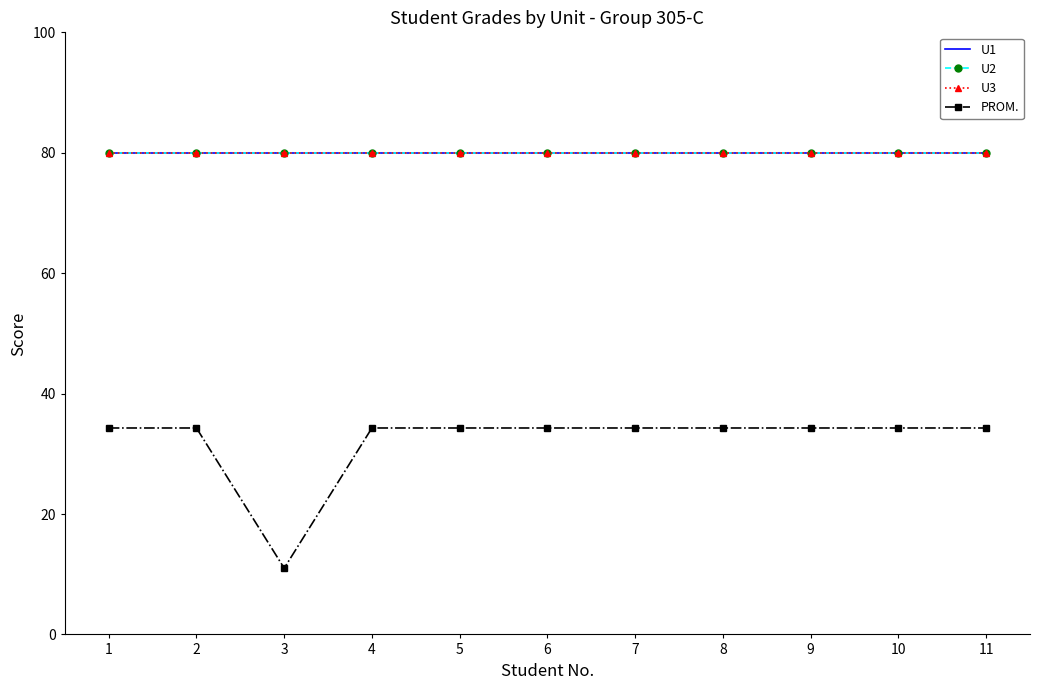

List the labels in order of U2 value, smallest first.

1, 2, 3, 4, 5, 6, 7, 8, 9, 10, 11